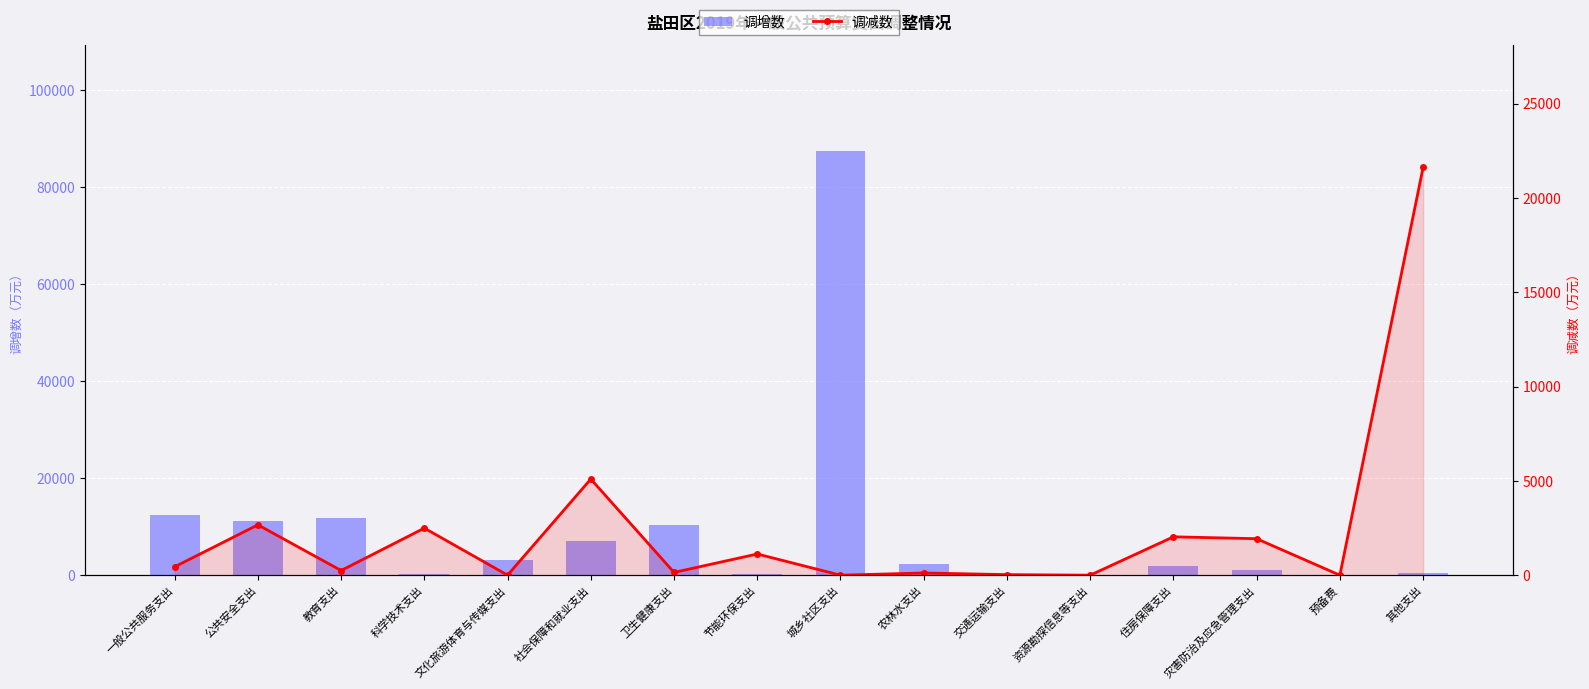

What are all the series names shown in the legend?

调增数, 调减数